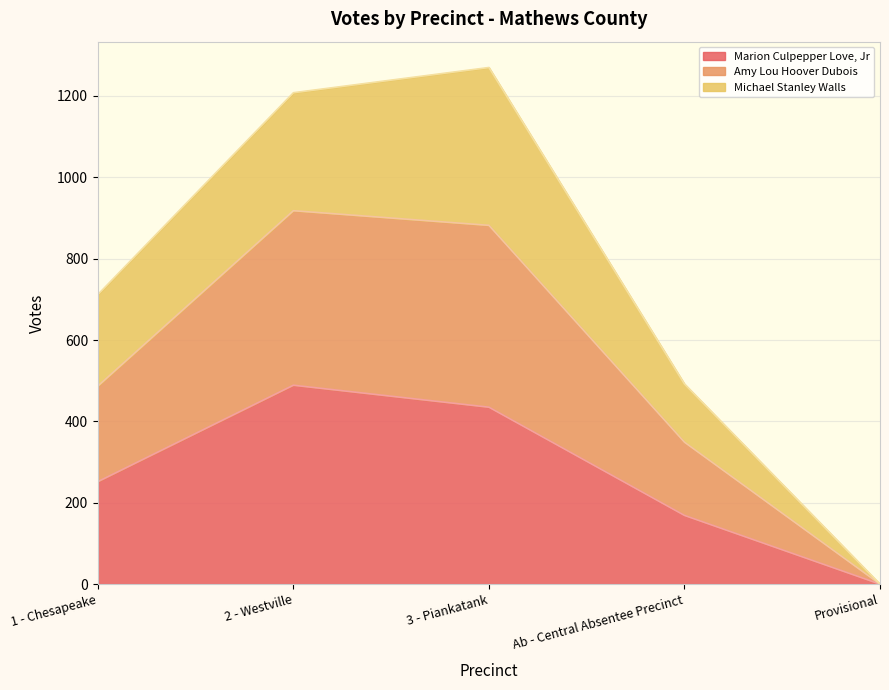

At which label does Amy Lou Hoover Dubois reach its peak?

3 - Piankatank